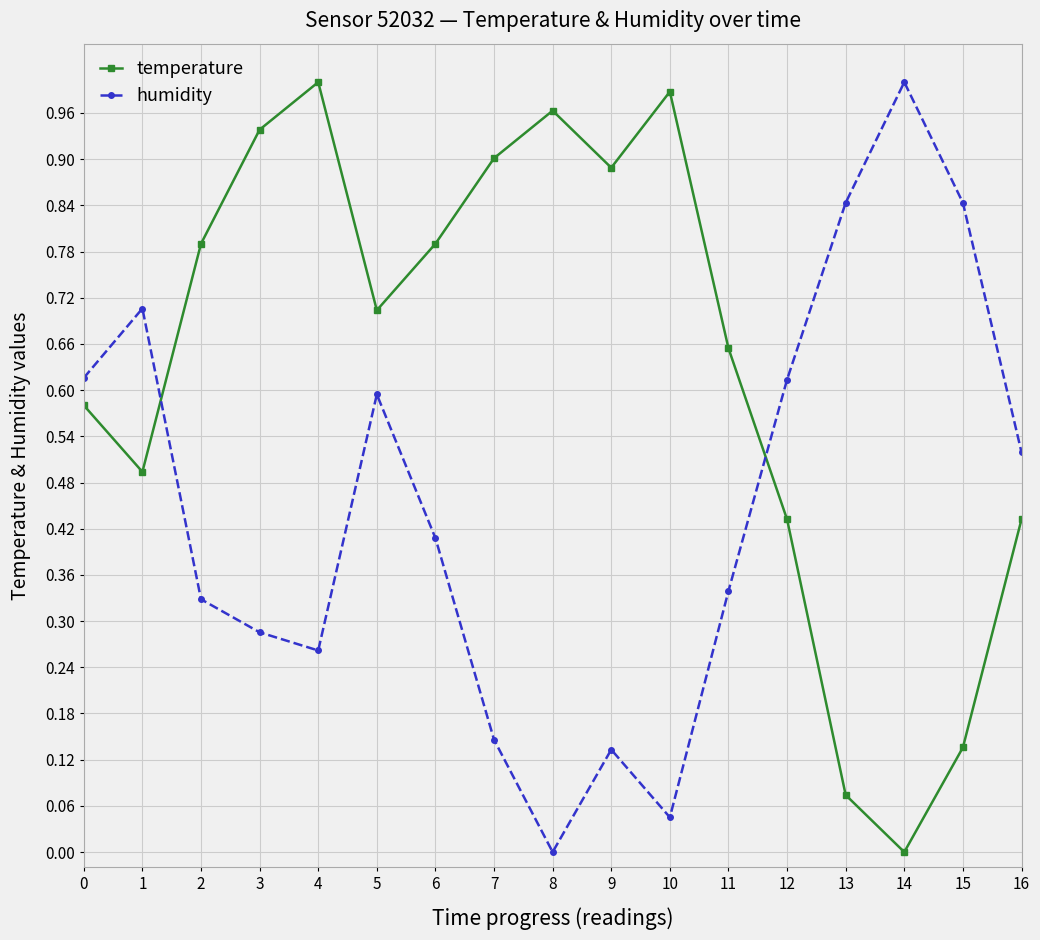

Where is humidity nearest to the value 0?

8